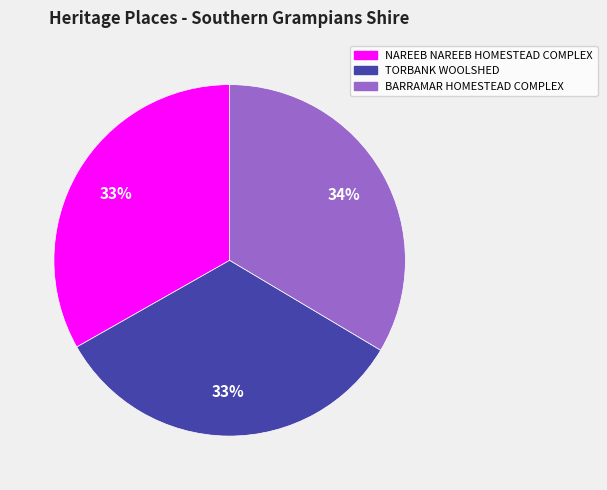

Combined, do TORBANK WOOLSHED and NAREEB NAREEB HOMESTEAD COMPLEX account for over 50%?

Yes